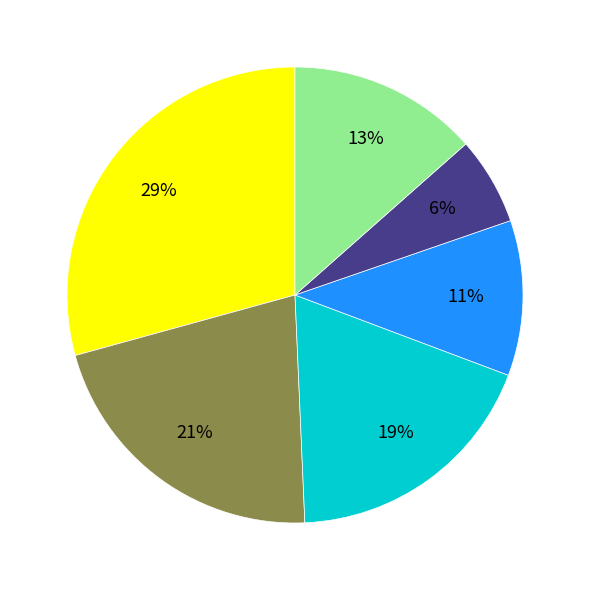

Does any single category account for the majority?

No